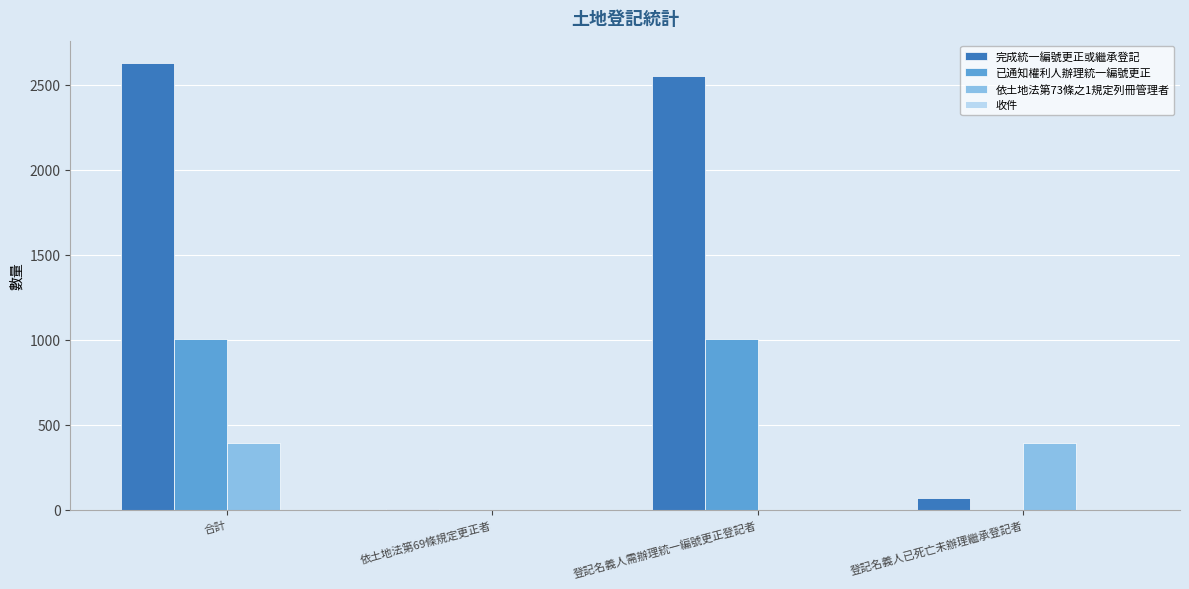

Reading left to right, what are all the values shown in this chart?

完成統一編號更正或繼承登記: 合計=2628	依土地法第69條規定更正者=7	登記名義人需辦理統一編號更正登記者=2553	登記名義人已死亡未辦理繼承登記者=68
已通知權利人辦理統一編號更正: 合計=1006	依土地法第69條規定更正者=0	登記名義人需辦理統一編號更正登記者=1006	登記名義人已死亡未辦理繼承登記者=0
依土地法第73條之1規定列冊管理者: 合計=391	依土地法第69條規定更正者=0	登記名義人需辦理統一編號更正登記者=0	登記名義人已死亡未辦理繼承登記者=391